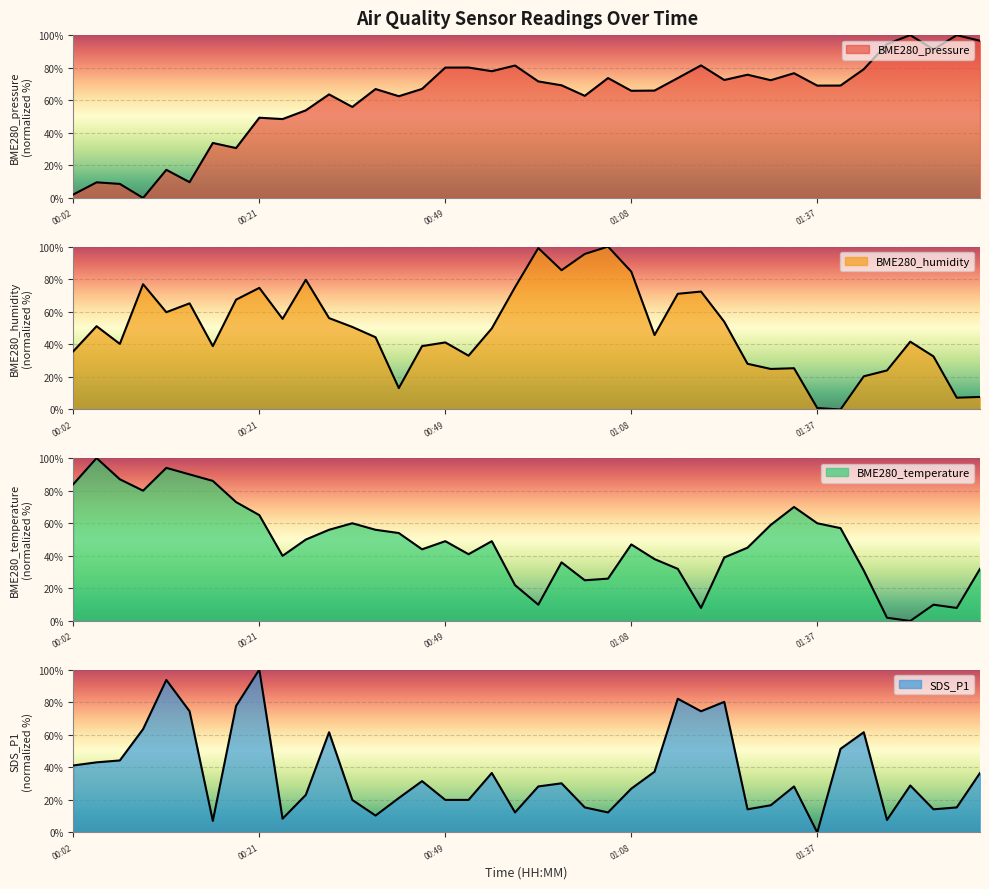

Between which two adjacent categories do BME280_temperature and SDS_P1 first intersect?

00:16 and 00:19